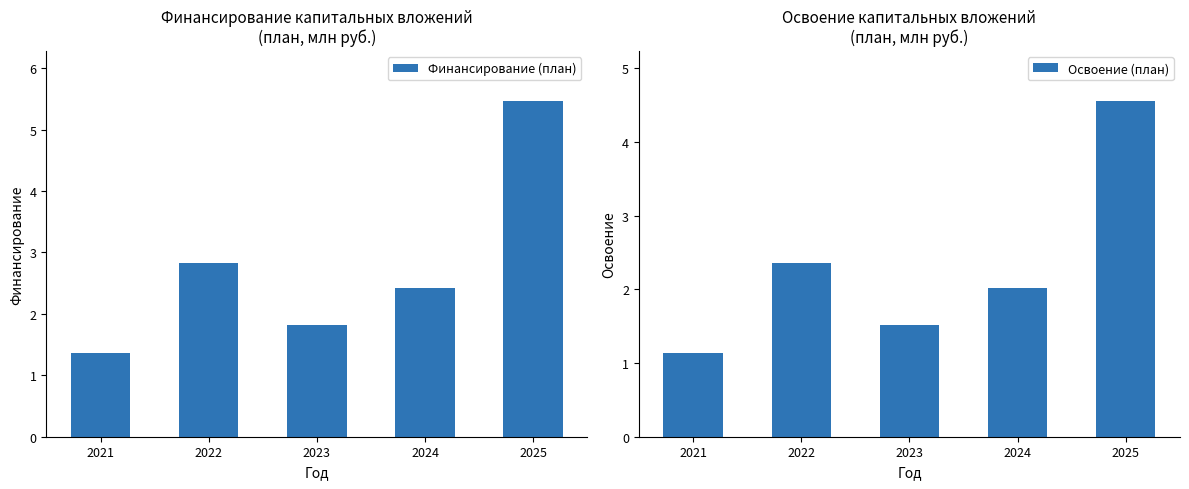

The Освоение (план) series shows 4.6 at 2025. True or false?

True